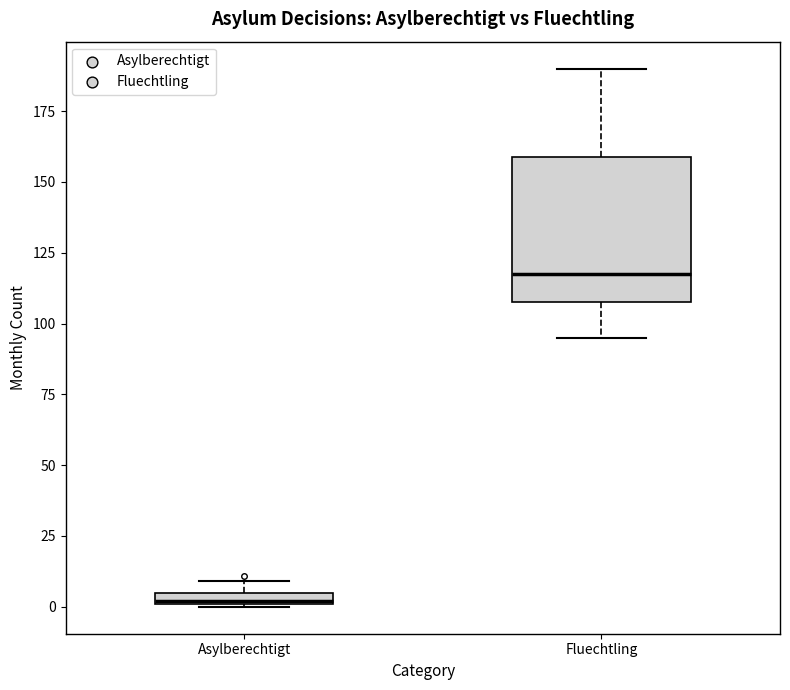

Where is the lower edge of the box for Fluechtling on the y-axis? The values are not printed on the chart, so give them approximately, as read against the axis.

110